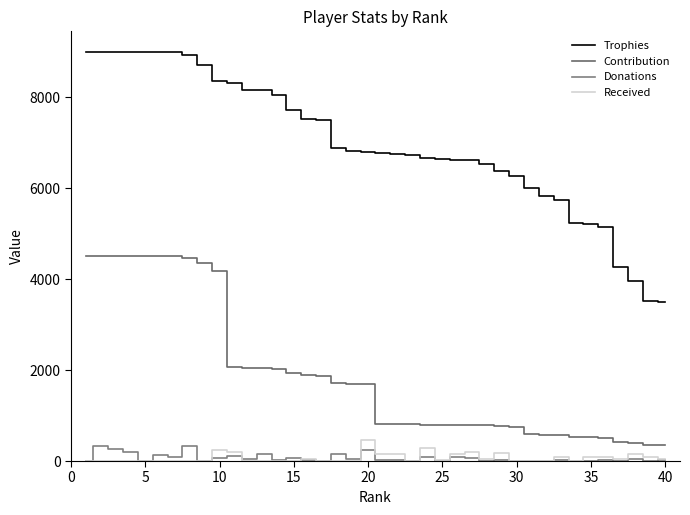

How many lines are shown in the chart?

4